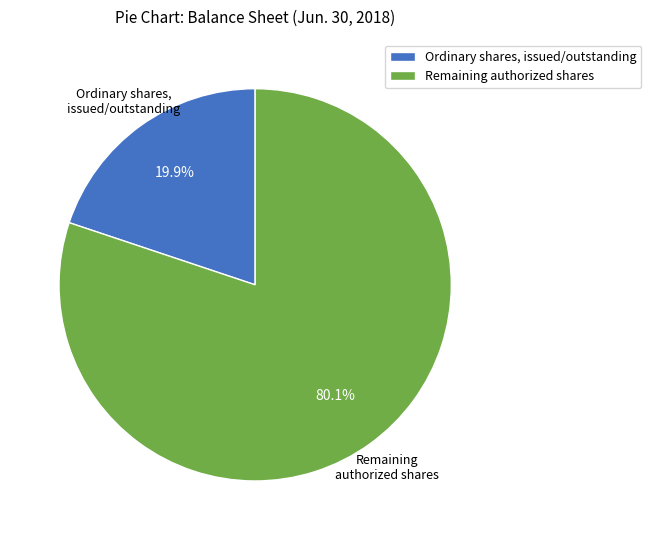

To the nearest percent, what is the average slice percentage?

50%